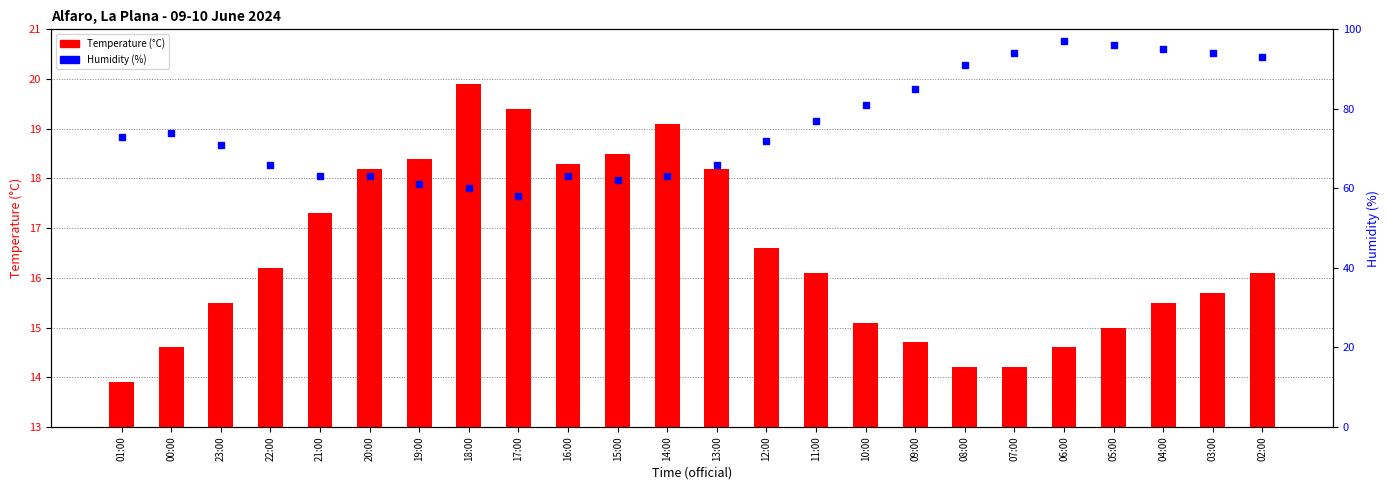

What is the label of the 6th bar from the right?

07:00